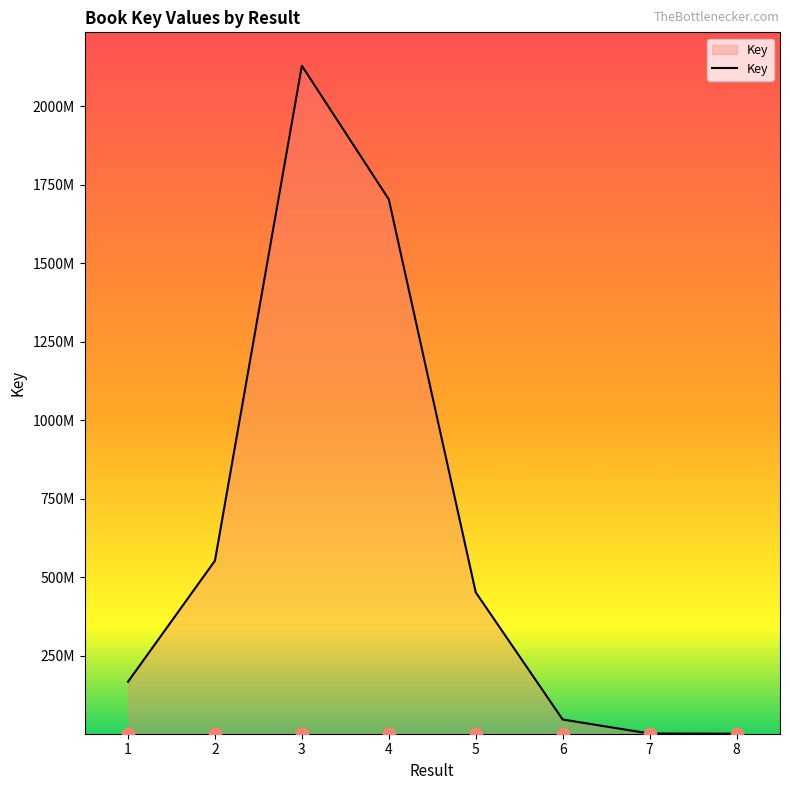

What is the ratio of the value at 4 to the value at 8?

1604.9